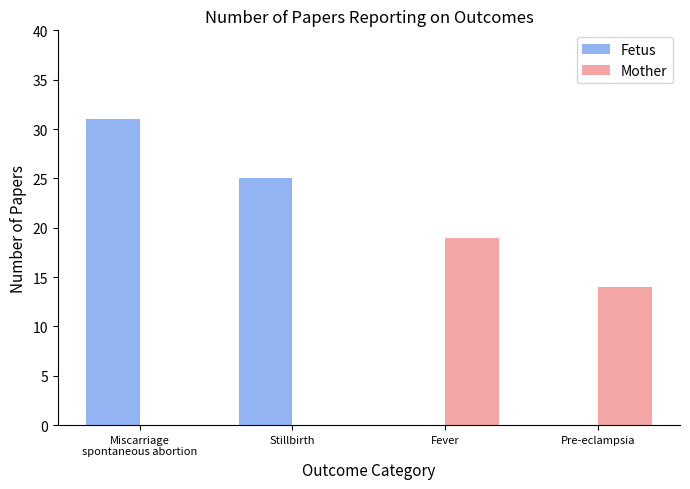

How many groups of bars are there?

4